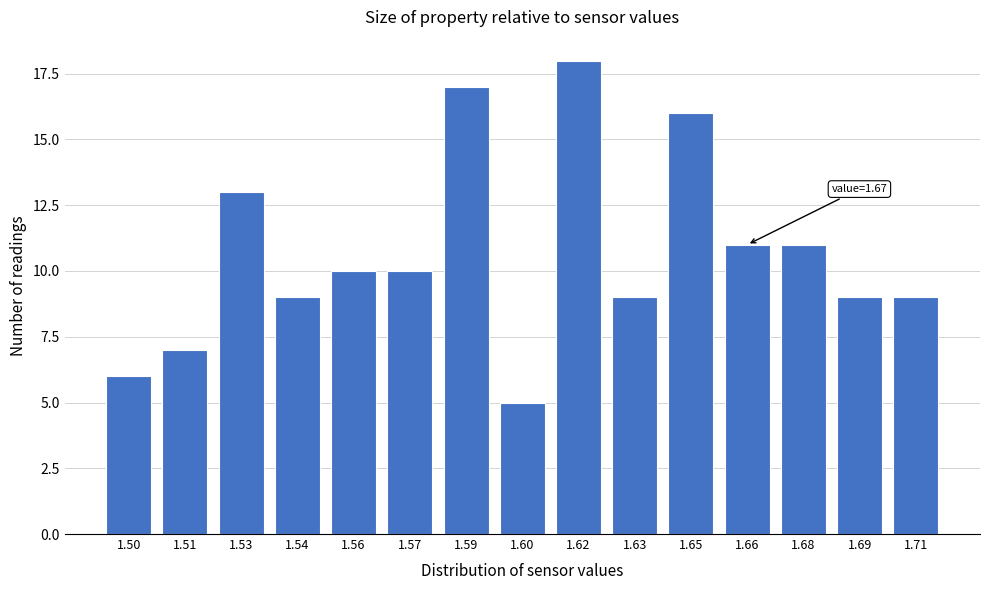

Reading left to right, what are all the values shown in this chart?

6	7	13	9	10	10	17	5	18	9	16	11	11	9	9